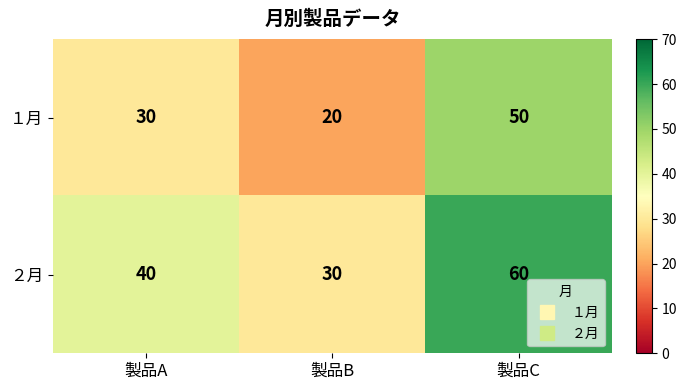

What is the approximate value of １月 at 製品A, to the nearest 5?

30